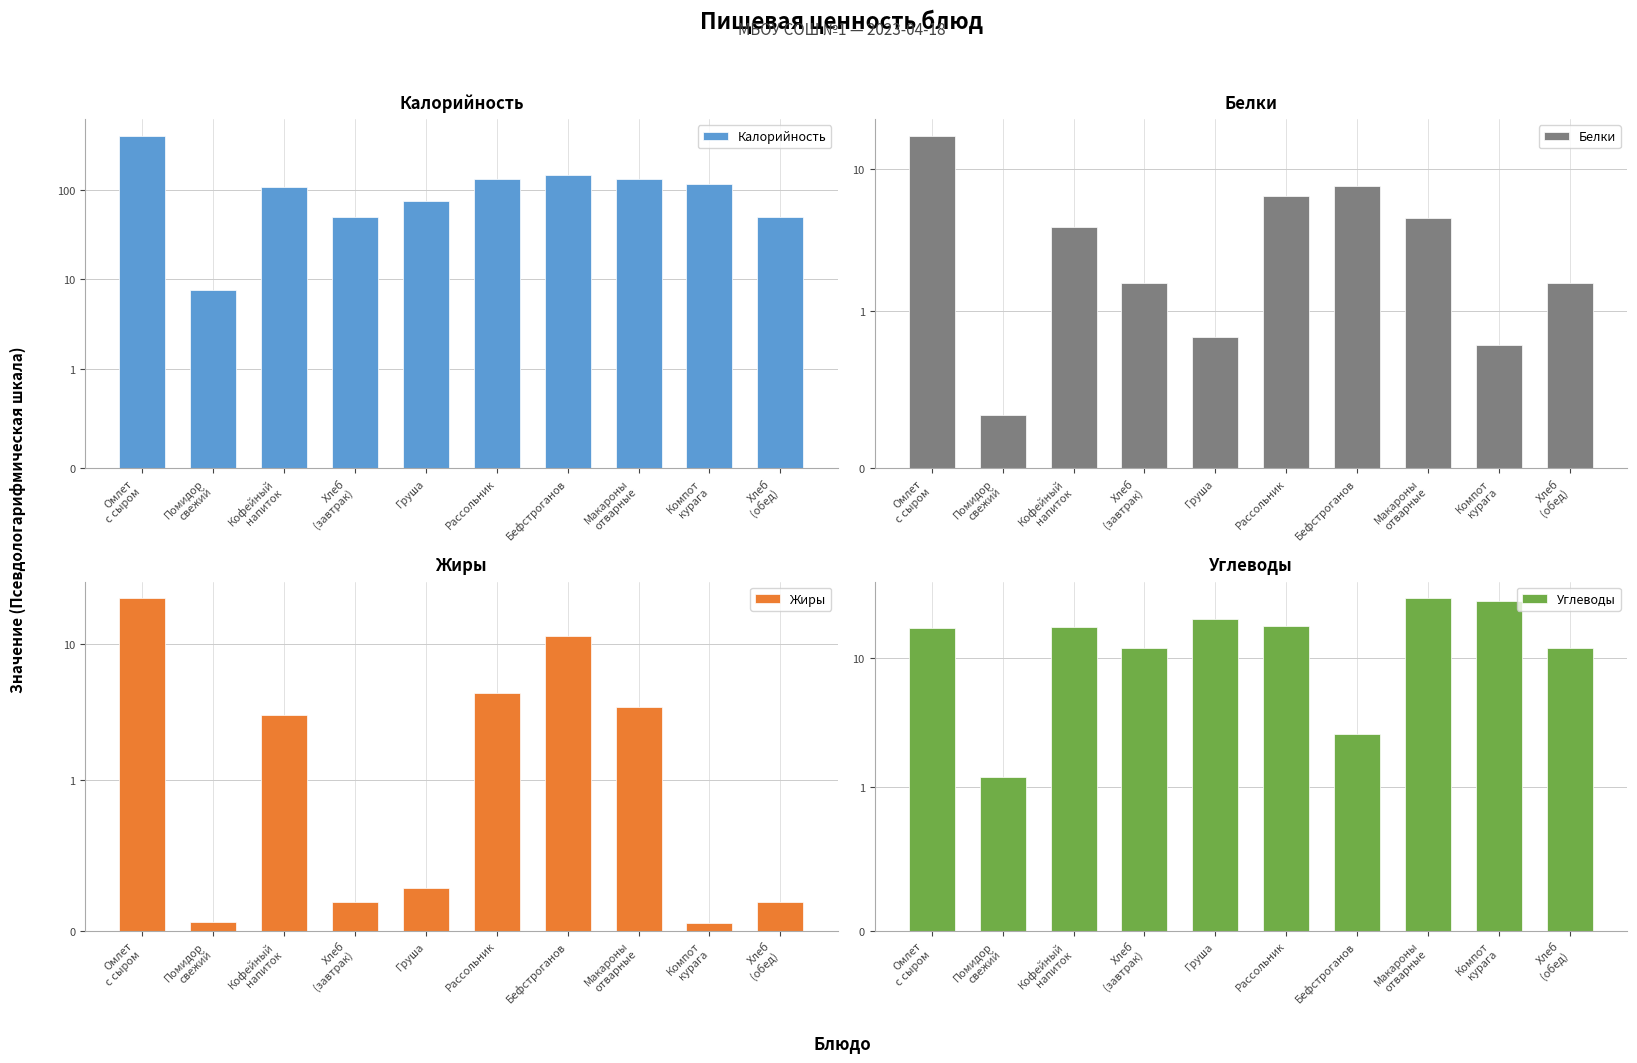

Is the value of Калорийность at Макароны
отварные greater than the value of Белки at Рассольник?

Yes